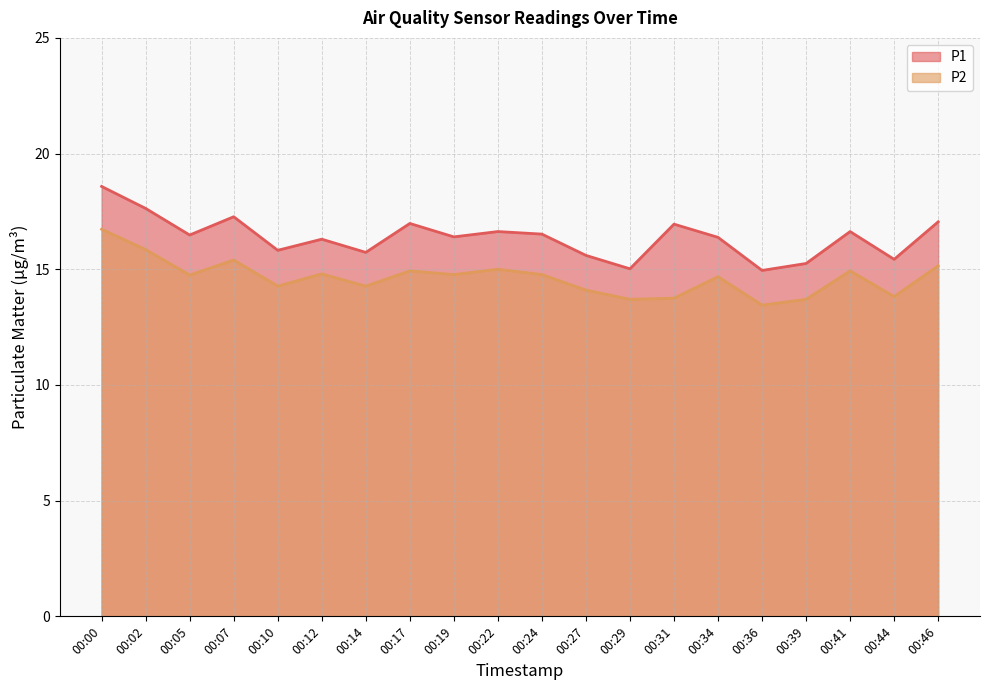

Reading left to right, list all the values displayed in this chart.

P1: 18.6	17.6	16.5	17.3	15.8	16.3	15.7	17.0	16.4	16.6	16.5	15.6	15.0	16.9	16.4	14.9	15.2	16.6	15.4	17.1
P2: 16.7	15.8	14.8	15.4	14.3	14.8	14.3	14.9	14.8	15.0	14.8	14.1	13.7	13.8	14.7	13.4	13.7	14.9	13.8	15.2